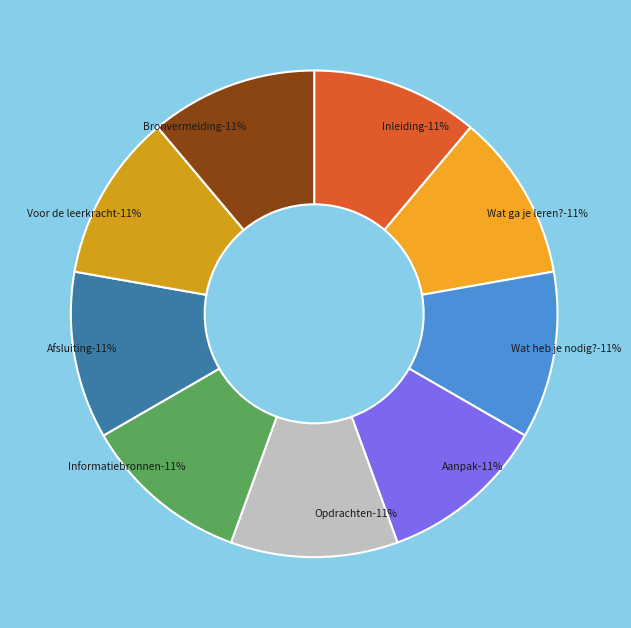

Is it true that Aanpak is 1% of the pie?

False